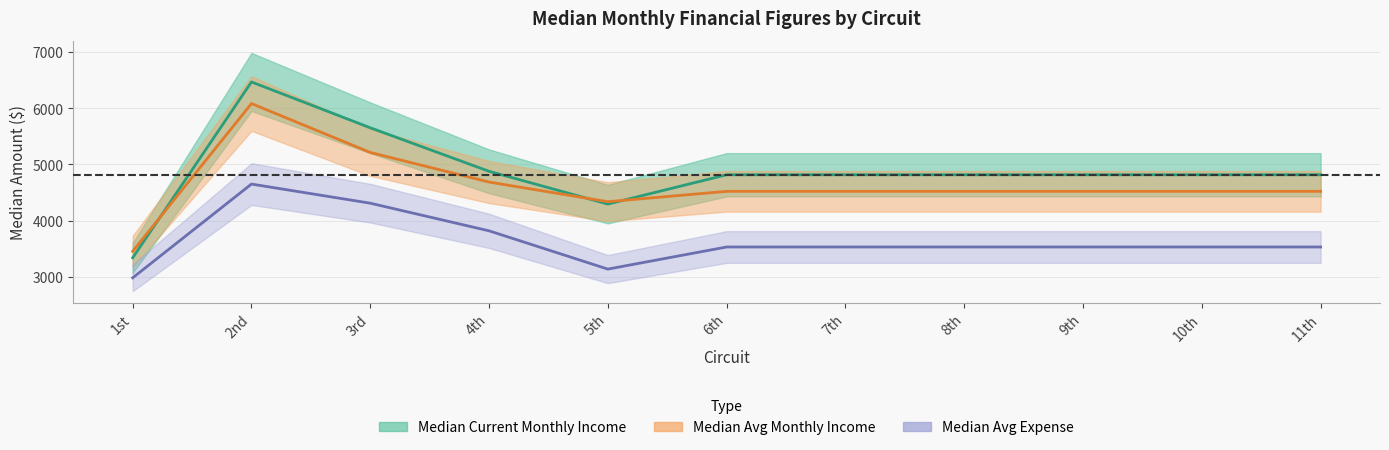

Reading left to right, extract all data points from this chart.

Median Current Monthly Income: 3336.8	6470.3	5653.5	4877.7	4293.7	4816.3	4816.3	4816.3	4816.3	4816.3	4816.3
Median Avg Monthly Income: 3452.1	6085.0	5213.8	4686.1	4336.4	4520.7	4520.7	4520.7	4520.7	4520.7	4520.7
Median Avg Expense: 2979.5	4650.4	4309.5	3817.0	3134.9	3529.0	3529.0	3529.0	3529.0	3529.0	3529.0